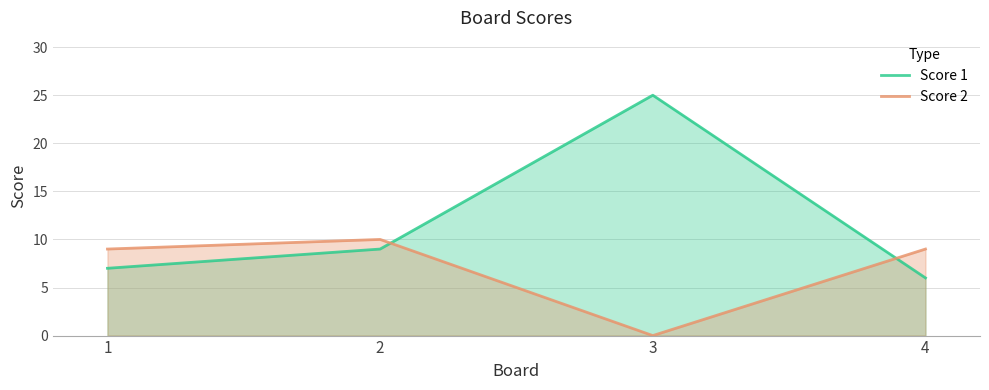

At which label does Score 1 first exceed 9?

3